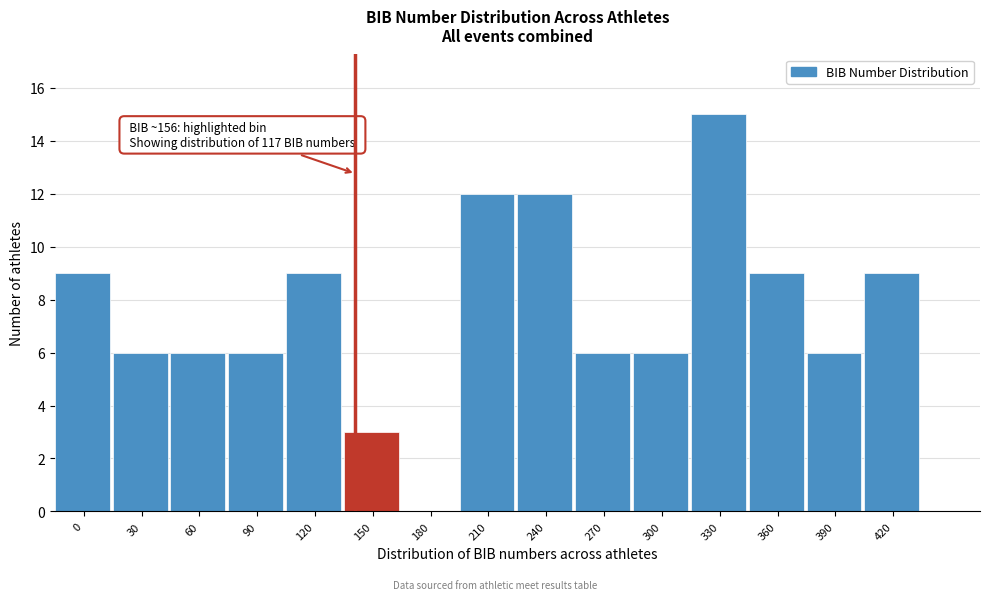

Reading right to left, extract all data points from this chart.

420=9	390=6	360=9	330=15	300=6	270=6	240=12	210=12	180=0	150=3	120=9	90=6	60=6	30=6	0=9